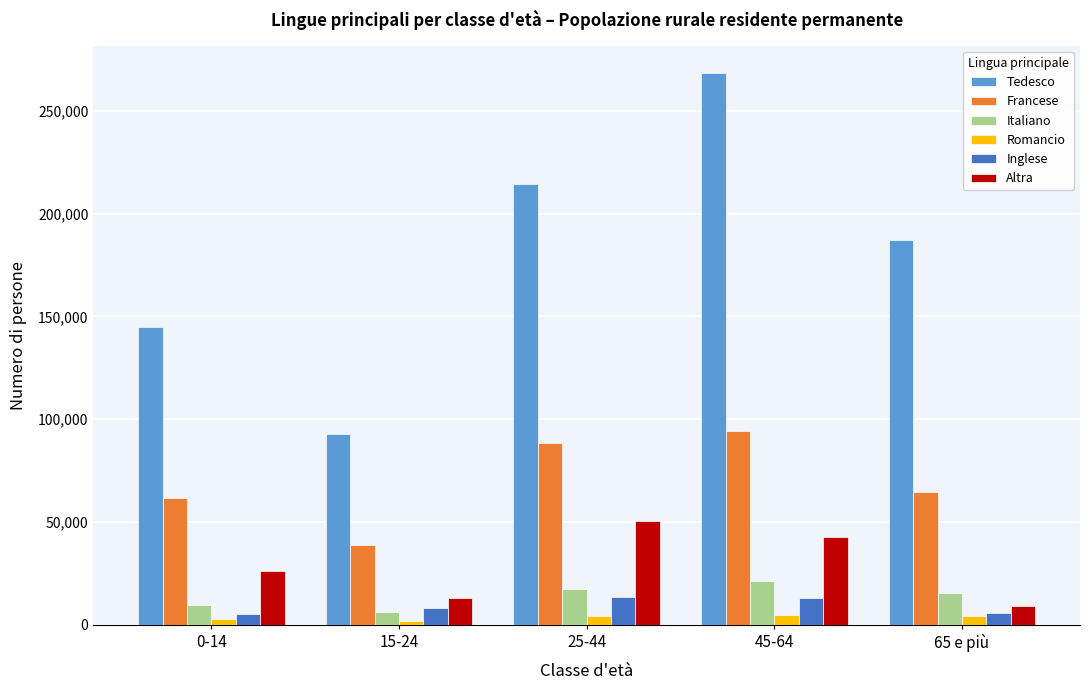

Which series changed the most between 15-24 and 65 e più?

Tedesco